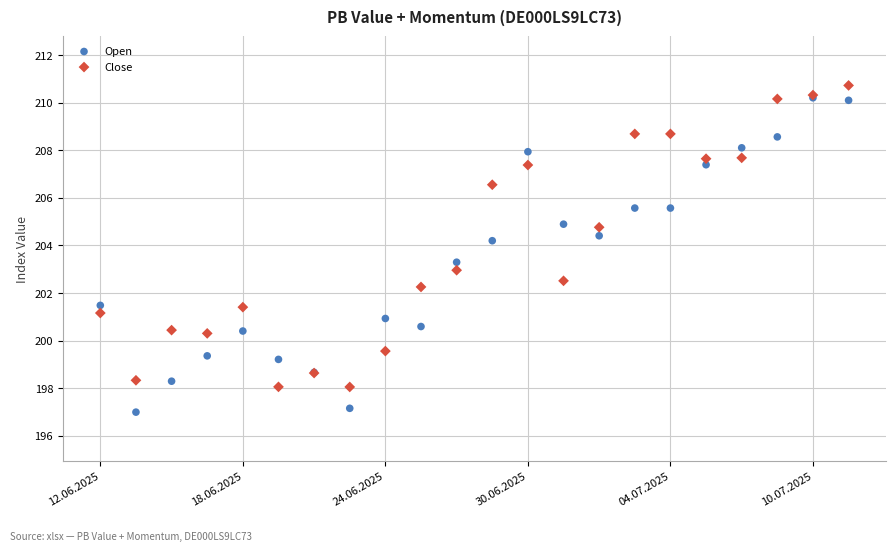

In the Close series, what Y value is closest to 204?

204.8